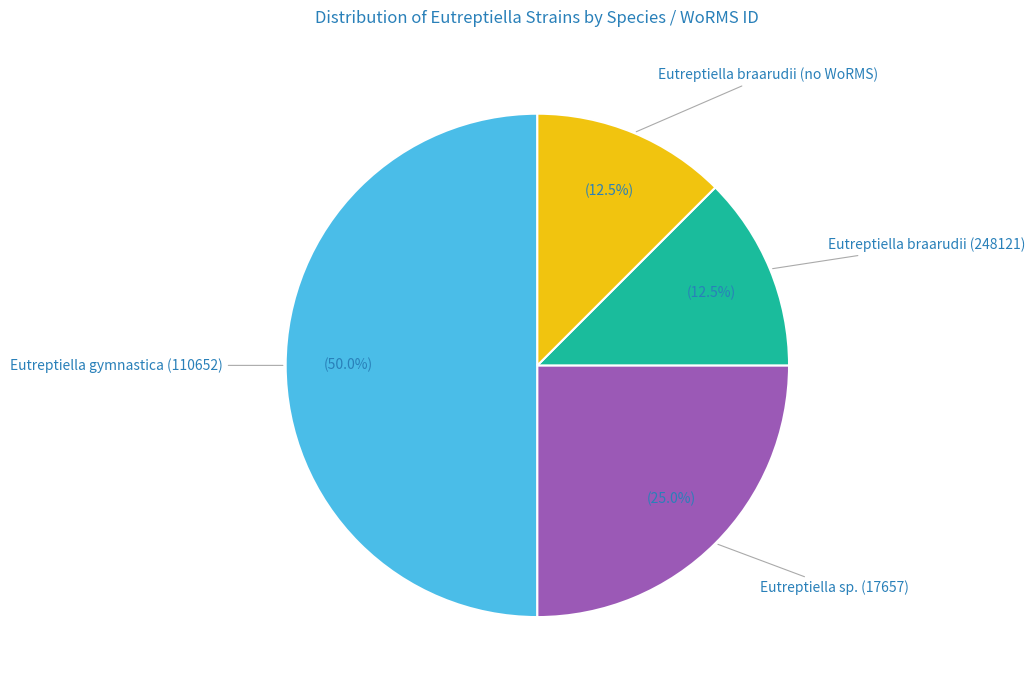

Count the number of slices in the pie.

4